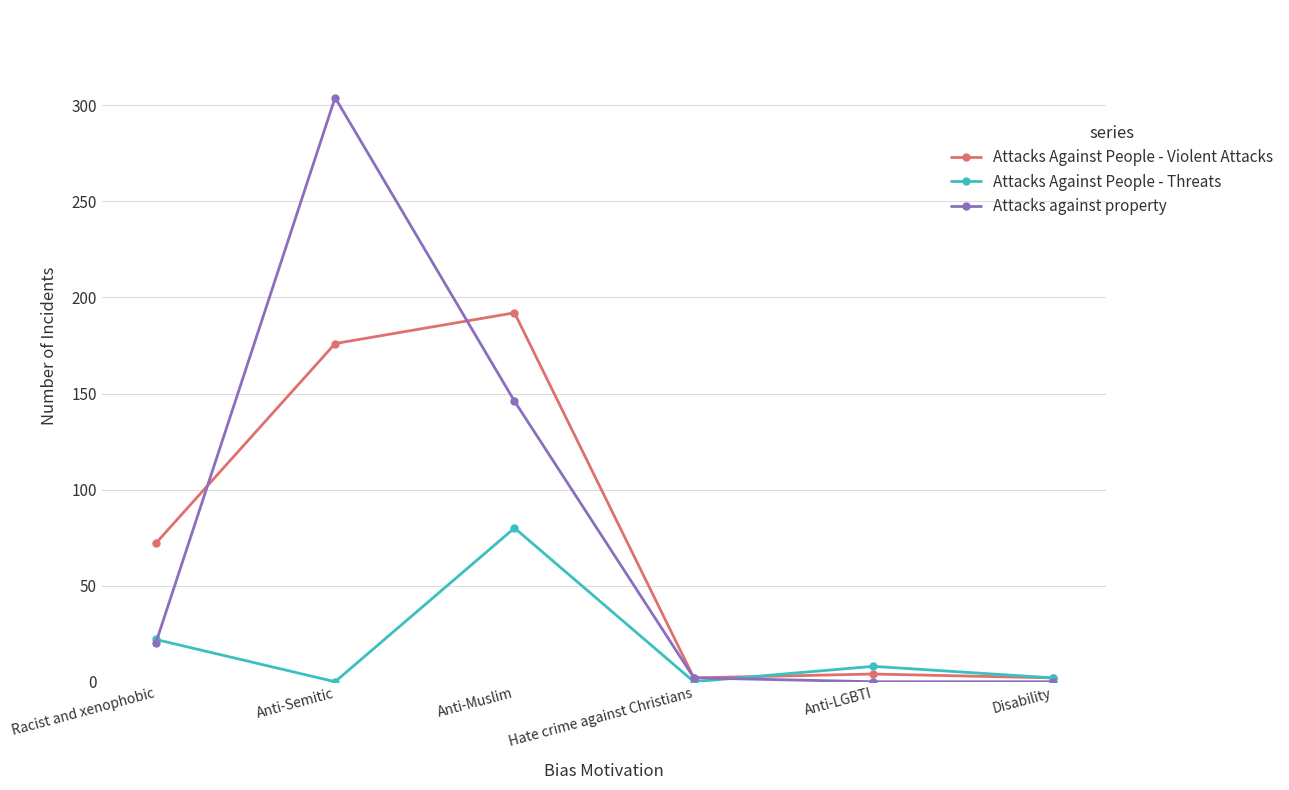

At which label does Attacks Against People - Threats reach its peak?

Anti-Muslim